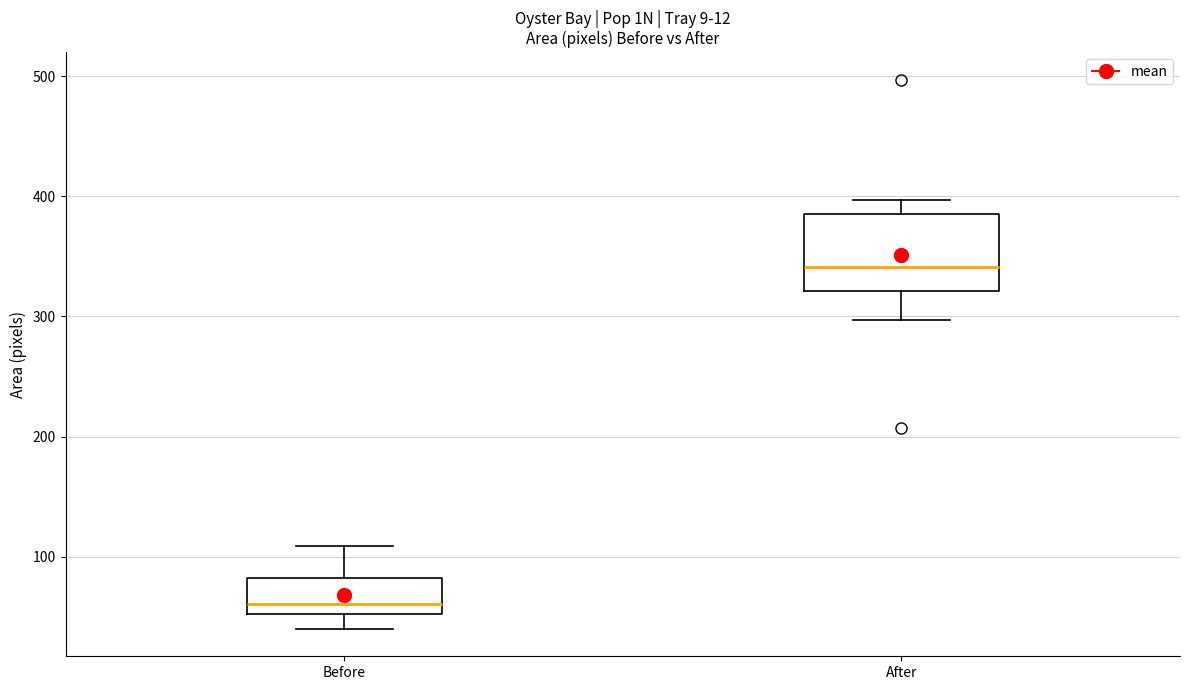

Reading left to right, transcribe this box plot: for each box, give where its median line is, the range the box spans, and where its two whiskers end, as read against the y-axis. The values are not printed on the chart, so give them approximately, as read against the axis.

Before: median 60, box 50 to 80, whiskers 40 to 110
After: median 340, box 320 to 390, whiskers 300 to 400